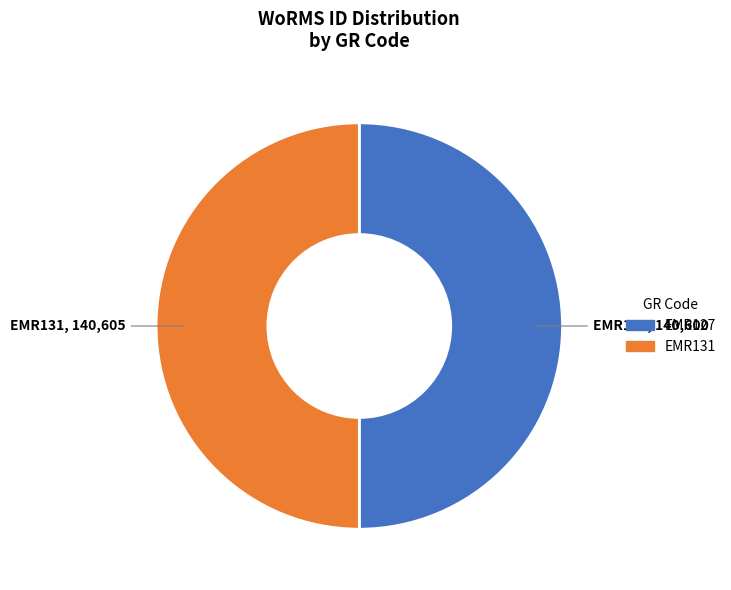

Combined, do EMR127 and EMR131 account for over 50%?

Yes